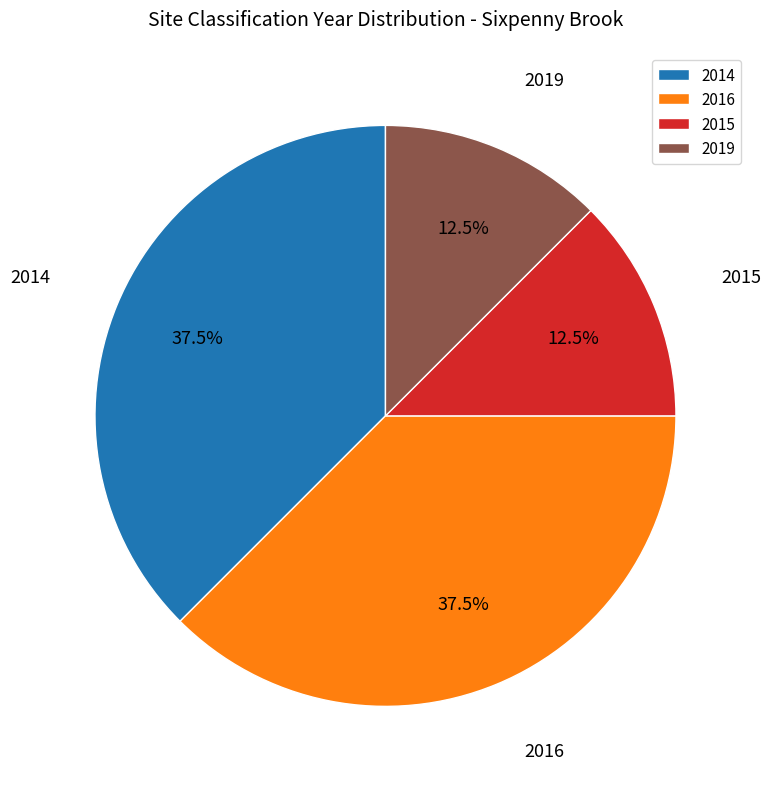

What percentage do 2015 and 2016 together represent?

50.0%